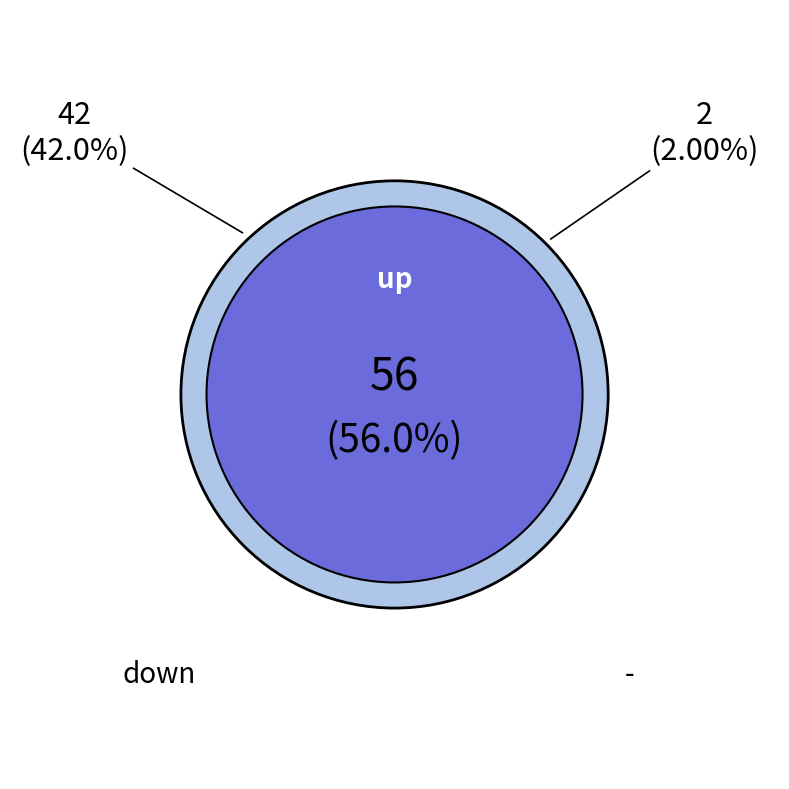

What is the change in value from up to down?

-14